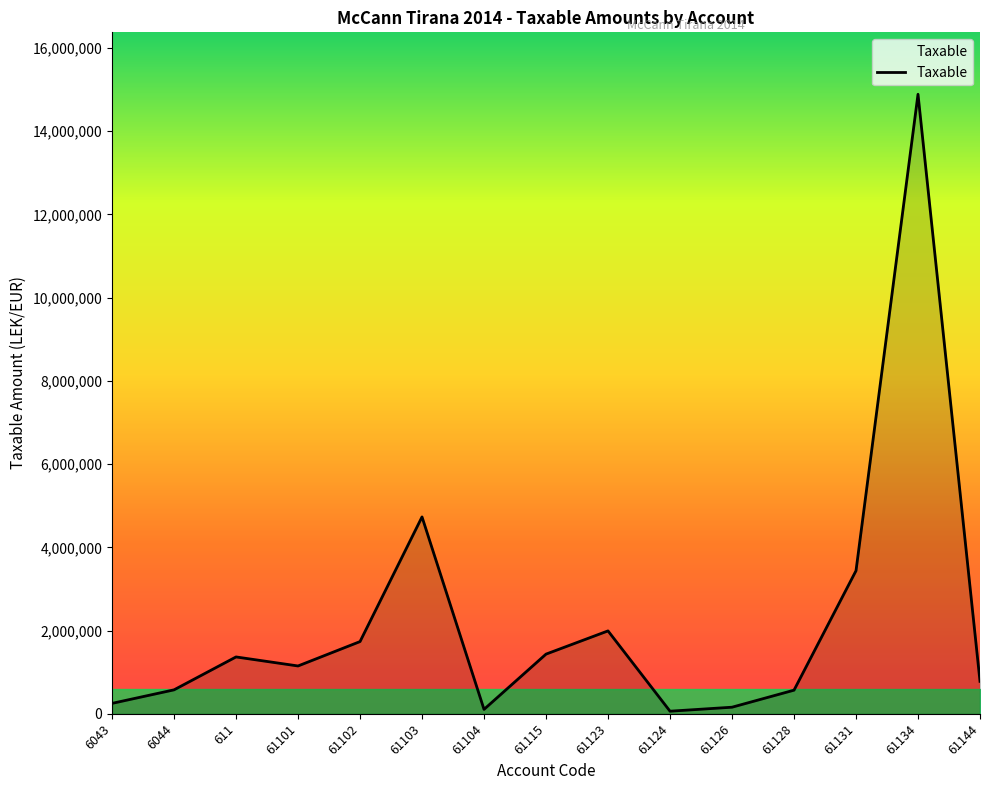

Count the number of data series in this chart.

1